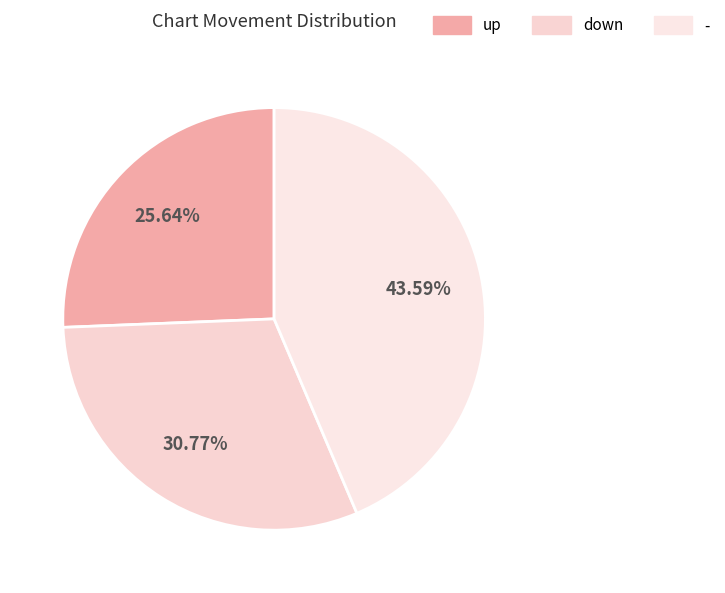

Which has a higher value, up or down?

down